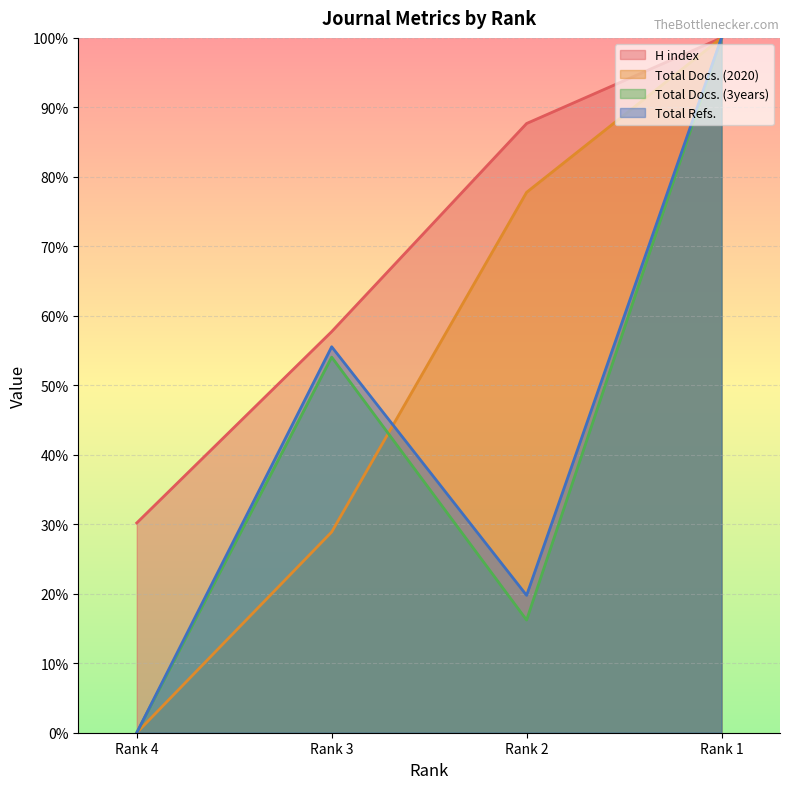

What is the average value of the Total Docs. (3years) series?

42.6